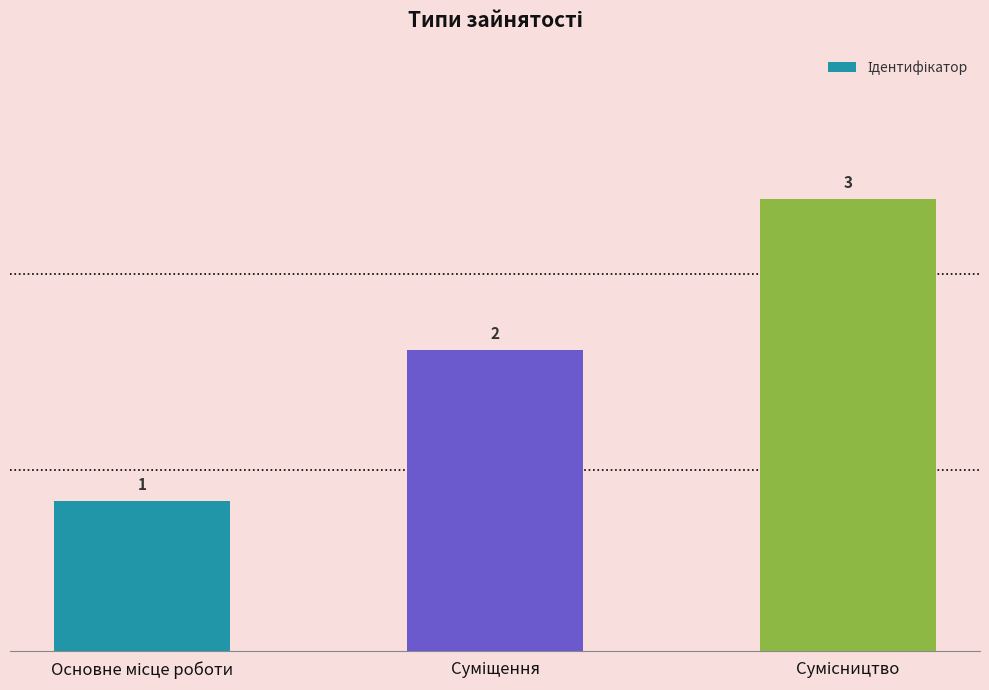

Count the values in the range 1 to 3.

3